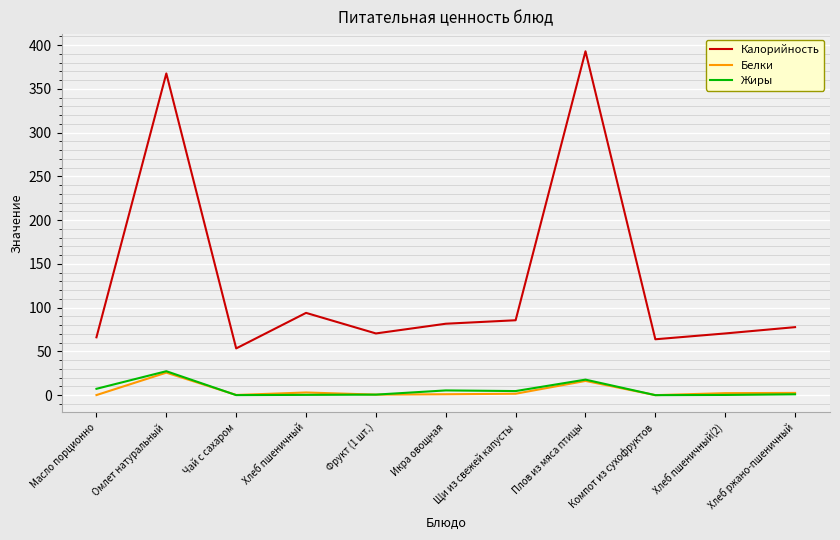

What is the sum of the Калорийность values at Хлеб пшеничный(2) and Хлеб пшеничный?

164.5